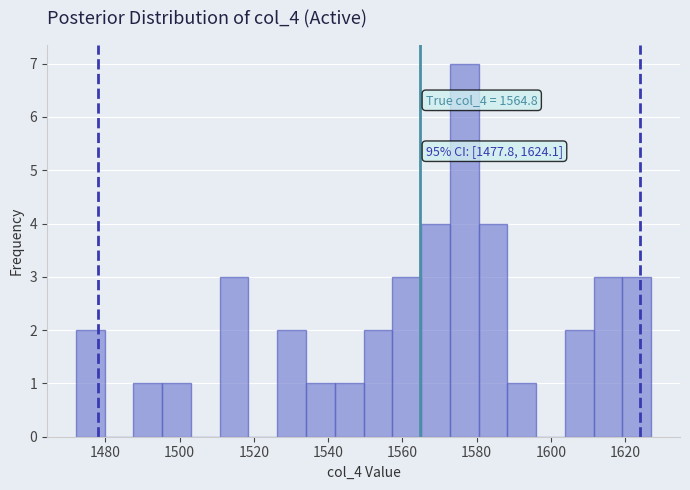

Around what value on the x-axis is the tallest bar? Give the approximate position of its centre, as read against the axis.

1576